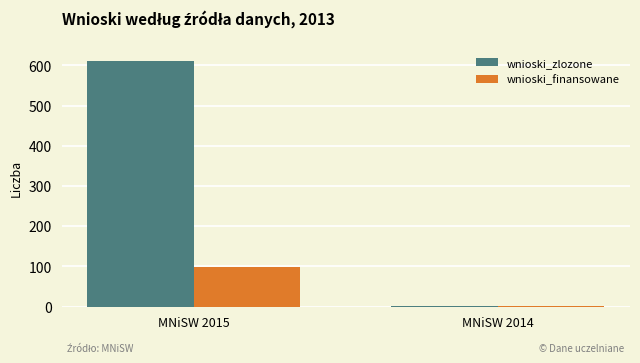

Is the value of wnioski_zlozone at MNiSW 2015 greater than the value of wnioski_finansowane at MNiSW 2015?

Yes